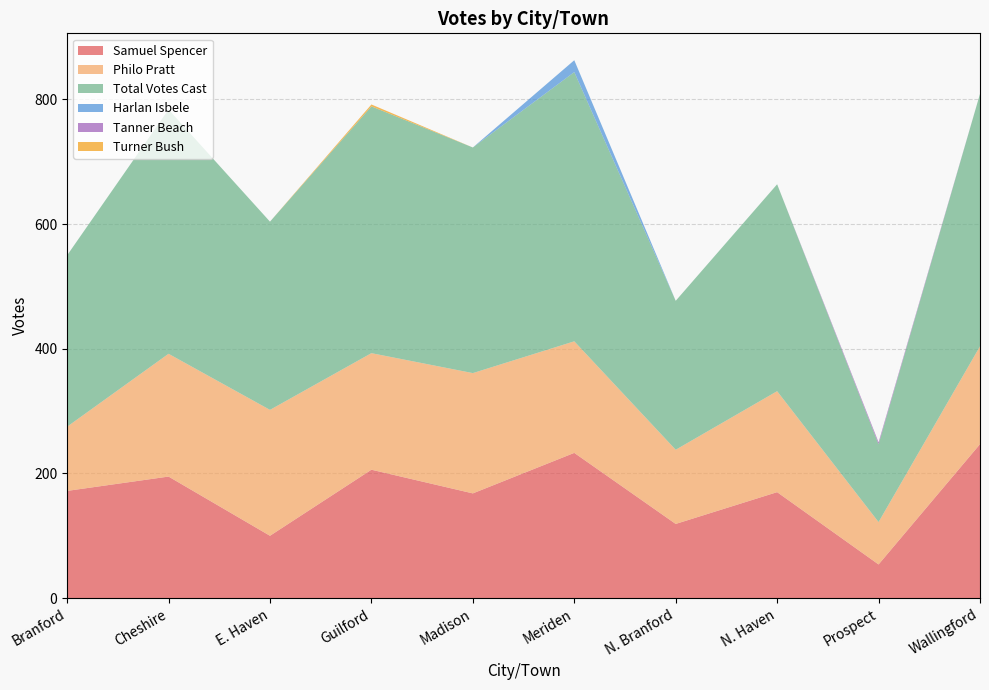

Reading right to left, transcribe all the data shown in this chart.

Samuel Spencer: Wallingford=247	Prospect=54	N. Haven=170	N. Branford=119	Meriden=233	Madison=168	Guilford=206	E. Haven=100	Cheshire=195	Branford=172
Philo Pratt: Wallingford=157	Prospect=68	N. Haven=162	N. Branford=119	Meriden=179	Madison=193	Guilford=187	E. Haven=202	Cheshire=197	Branford=103
Total Votes Cast: Wallingford=405	Prospect=125	N. Haven=332	N. Branford=239	Meriden=432	Madison=362	Guilford=396	E. Haven=302	Cheshire=392	Branford=275
Harlan Isbele: Wallingford=0	Prospect=0	N. Haven=0	N. Branford=0	Meriden=19	Madison=0	Guilford=0	E. Haven=0	Cheshire=0	Branford=0
Tanner Beach: Wallingford=0	Prospect=3	N. Haven=0	N. Branford=0	Meriden=0	Madison=0	Guilford=0	E. Haven=0	Cheshire=0	Branford=0
Turner Bush: Wallingford=0	Prospect=0	N. Haven=0	N. Branford=0	Meriden=0	Madison=0	Guilford=3	E. Haven=0	Cheshire=0	Branford=0